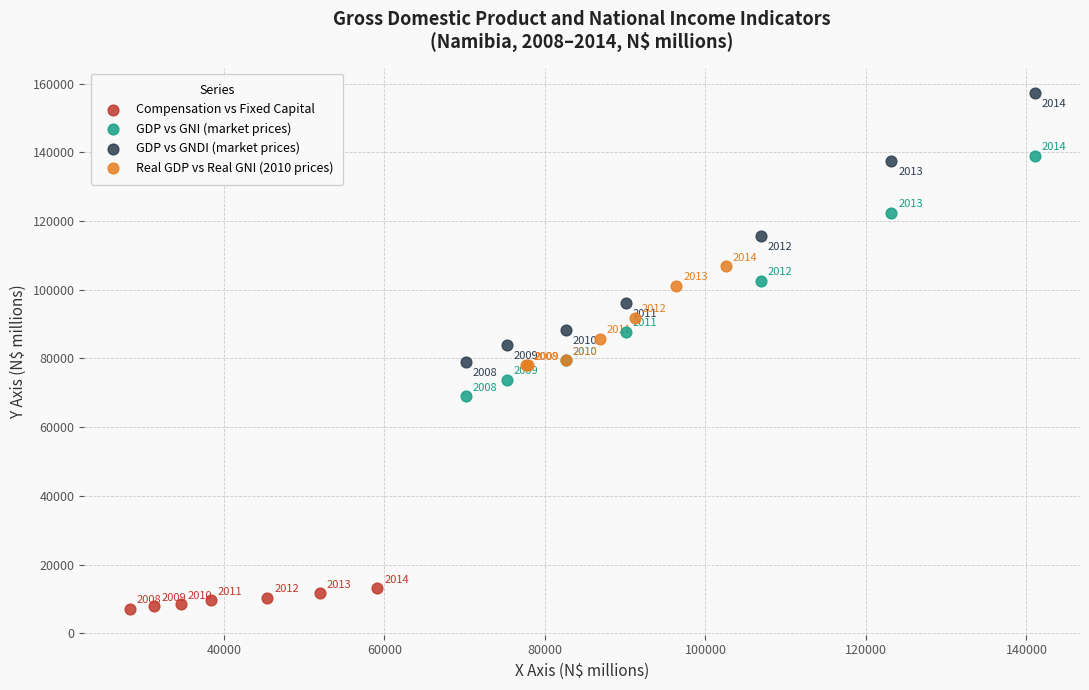

Which series reaches the minimum Y coordinate?

Compensation vs Fixed Capital